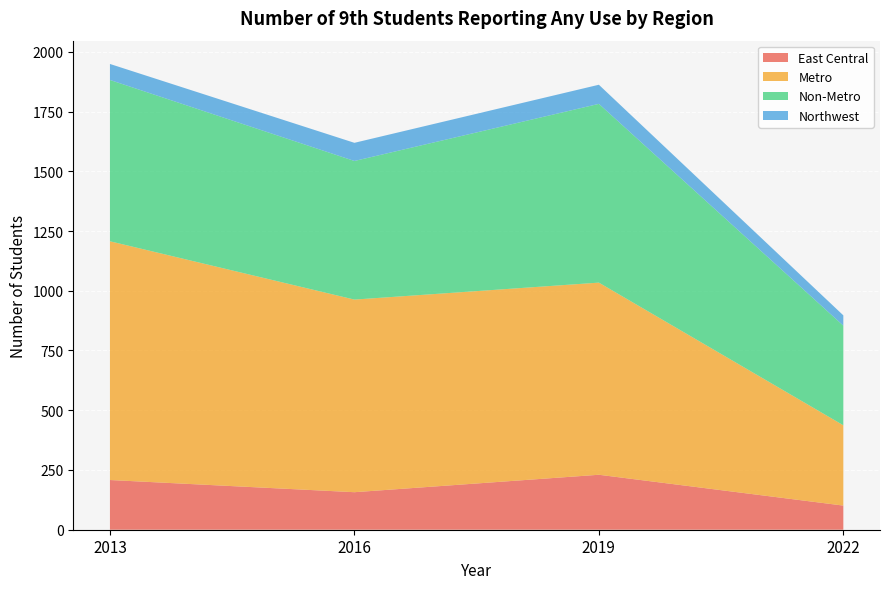

Reading right to left, extract all data points from this chart.

East Central: 2022=101	2019=230	2016=157	2013=208
Metro: 2022=336	2019=804	2016=806	2013=999
Non-Metro: 2022=417	2019=748	2016=580	2013=675
Northwest: 2022=43	2019=80	2016=76	2013=67